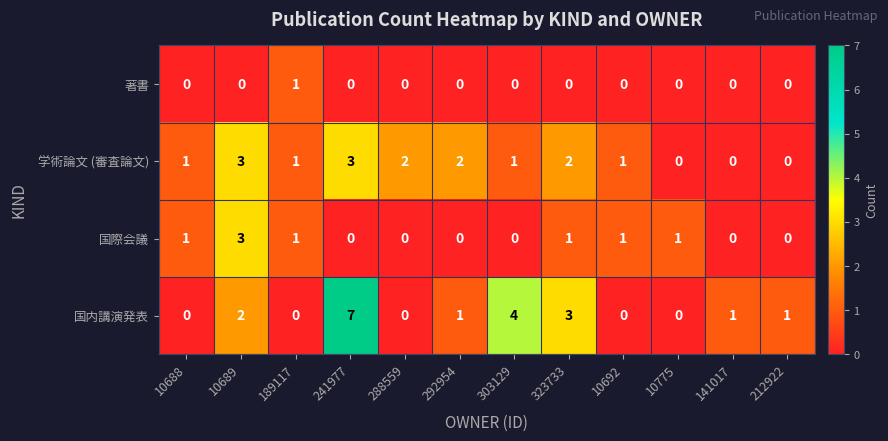

How many categories are shown in the chart?

12